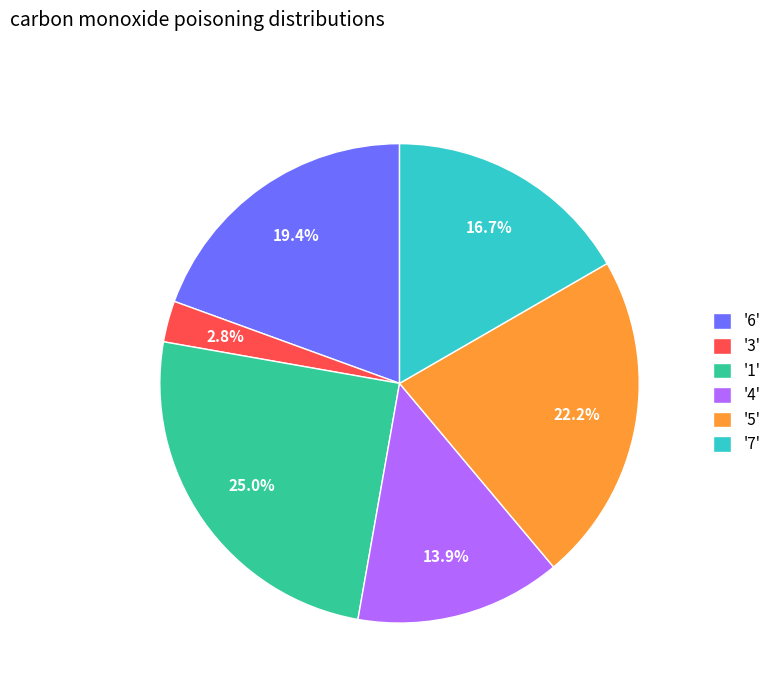

What is the total percentage of '4' and '3'?

16.7%